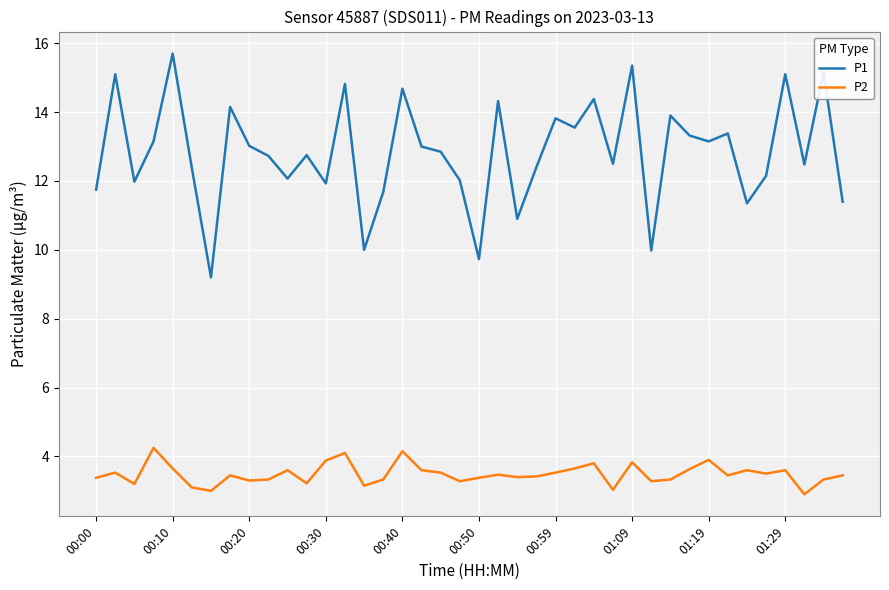

List the series in order of their peak value, lowest first.

P2, P1